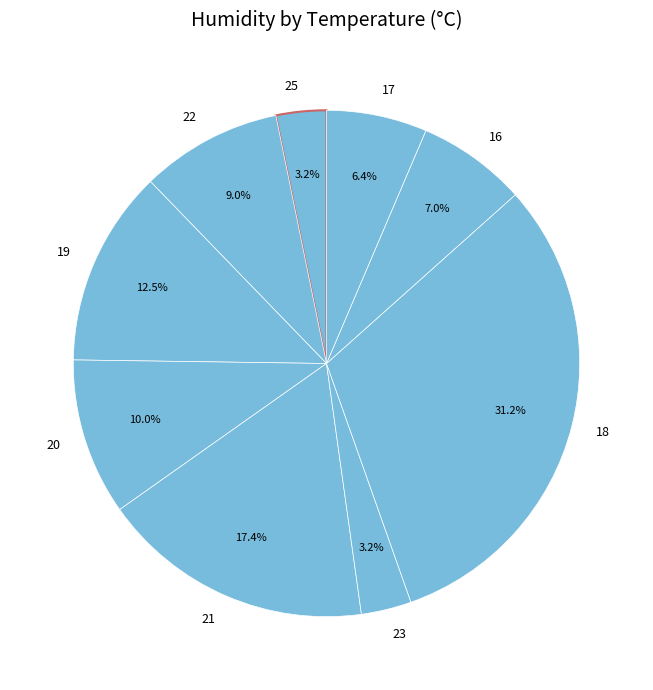

Is 19 the majority of the pie?

No